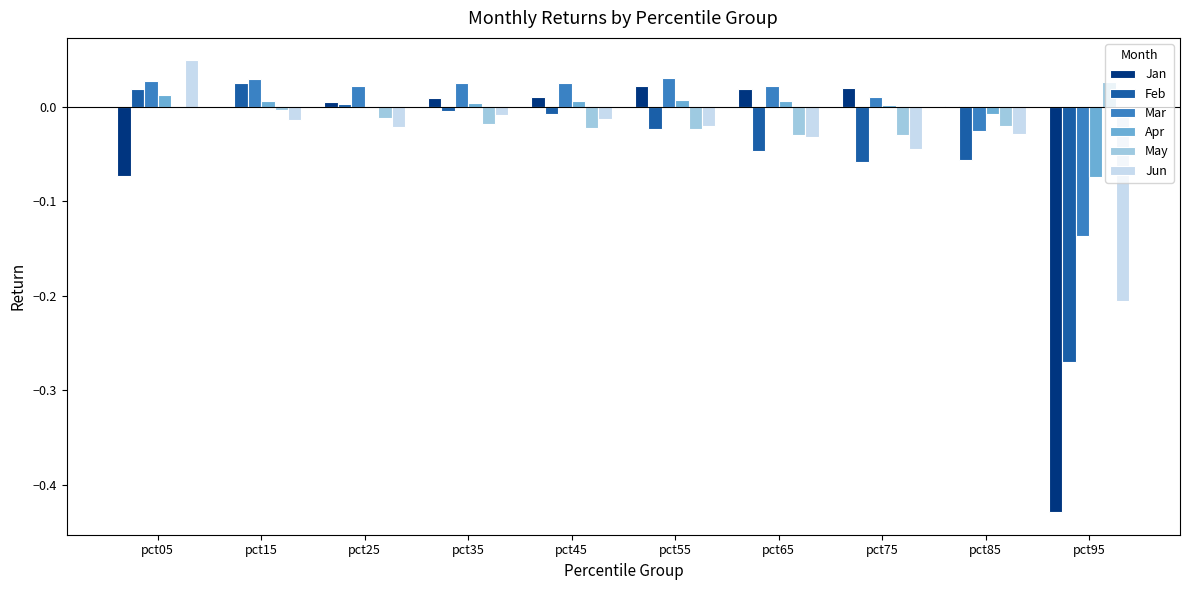

At which category does the chart reach its peak across all series?

pct05